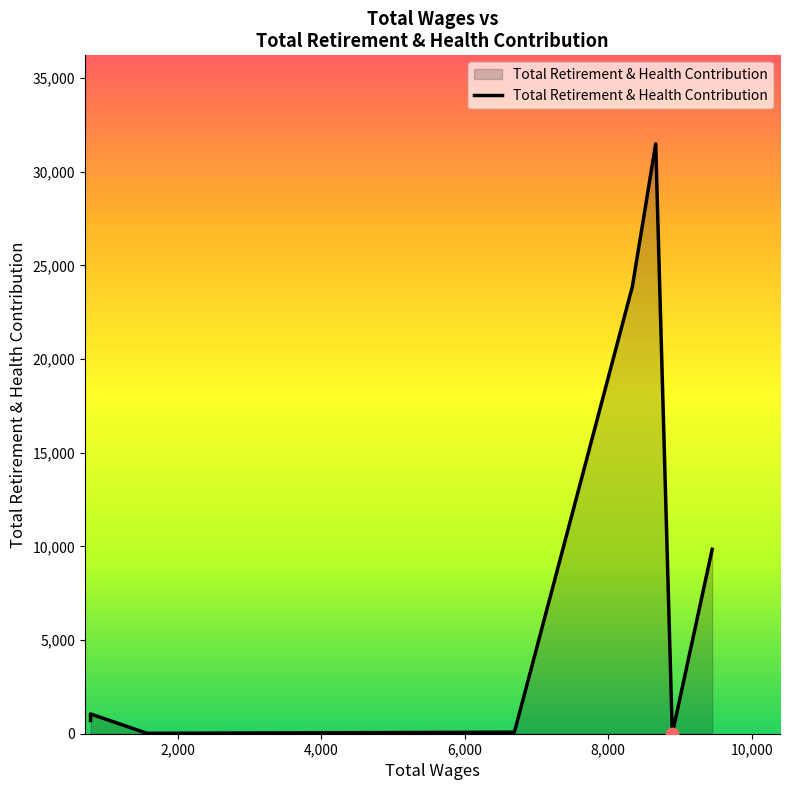

What is the change in value from 8663.0 to 8338.0?

-7616